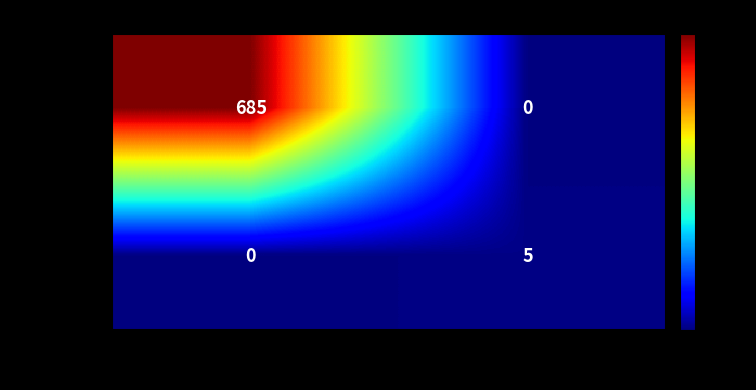

What is the sum of all 1dd800f4… values?

5